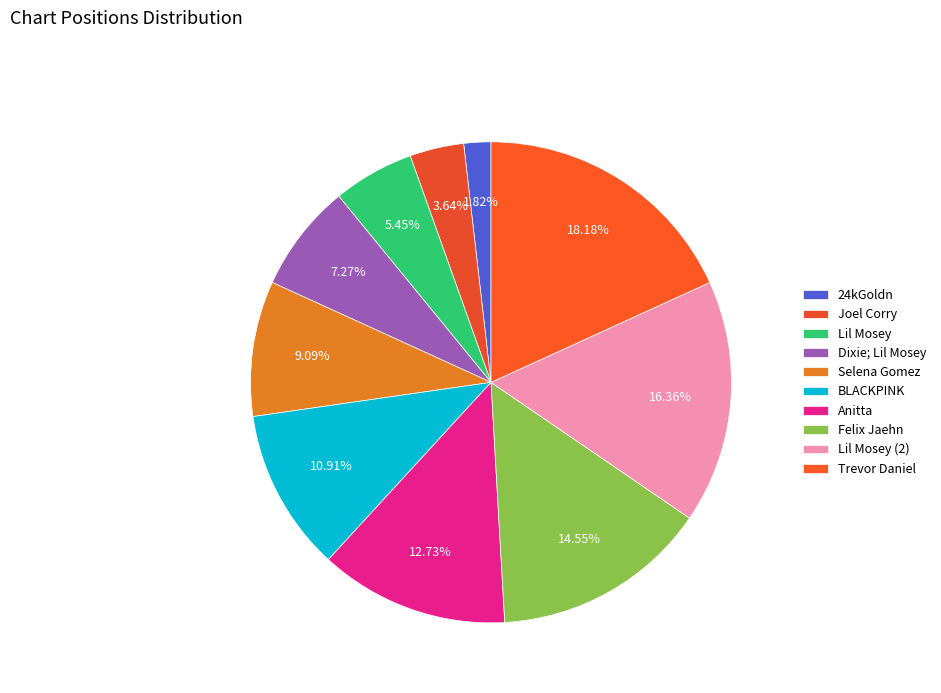

What percentage do Lil Mosey (2) and 24kGoldn together represent?

18.2%